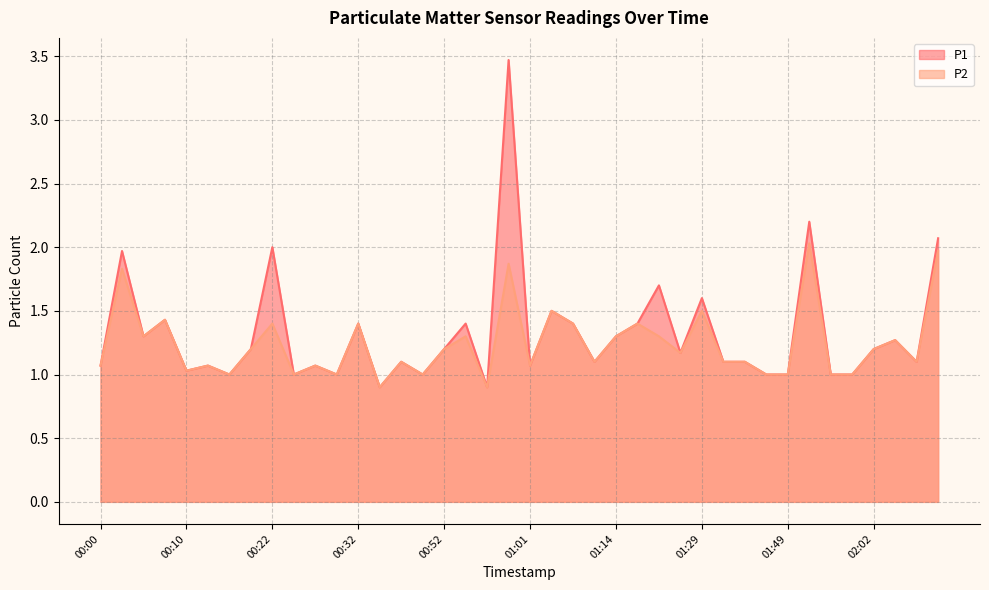

The P1 series shows 1.4 at 00:07. True or false?

True